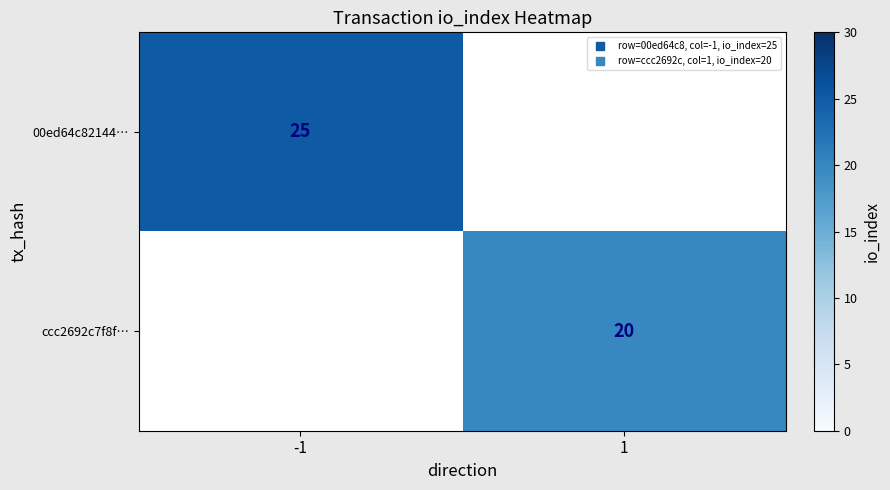

At -1, list the series in order from smallest to largest.

ccc2692c7f8f…, 00ed64c82144…